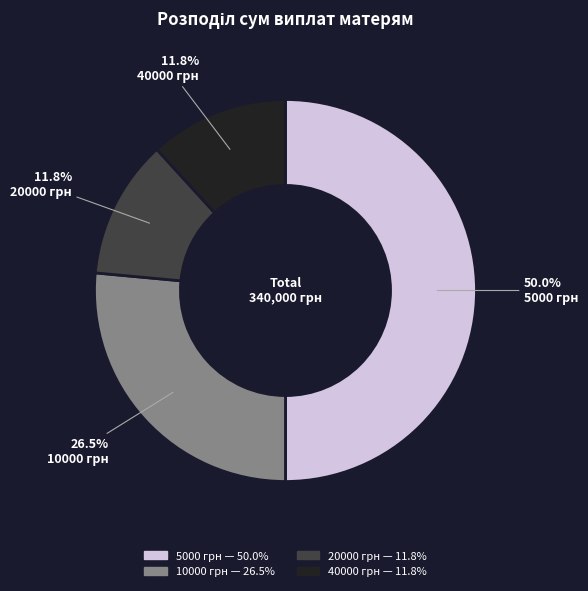

Is 10000 грн the majority of the pie?

No